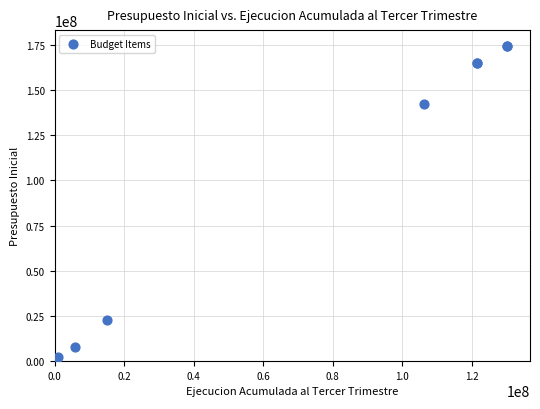

What Y value in the scatter plot is closest to 87195397?

142166097